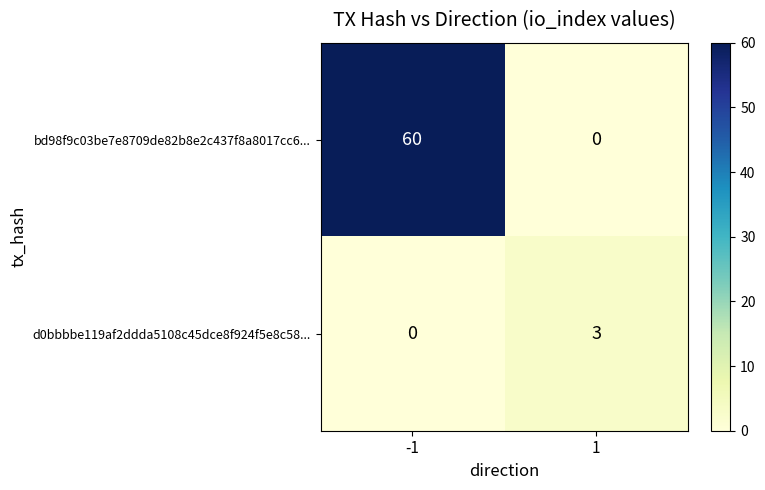

Reading right to left, transcribe all the data shown in this chart.

bd98f9c03be7e8709de82b8e2c437f8a8017cc6...: 0	60
d0bbbbe119af2ddda5108c45dce8f924f5e8c58...: 3	0